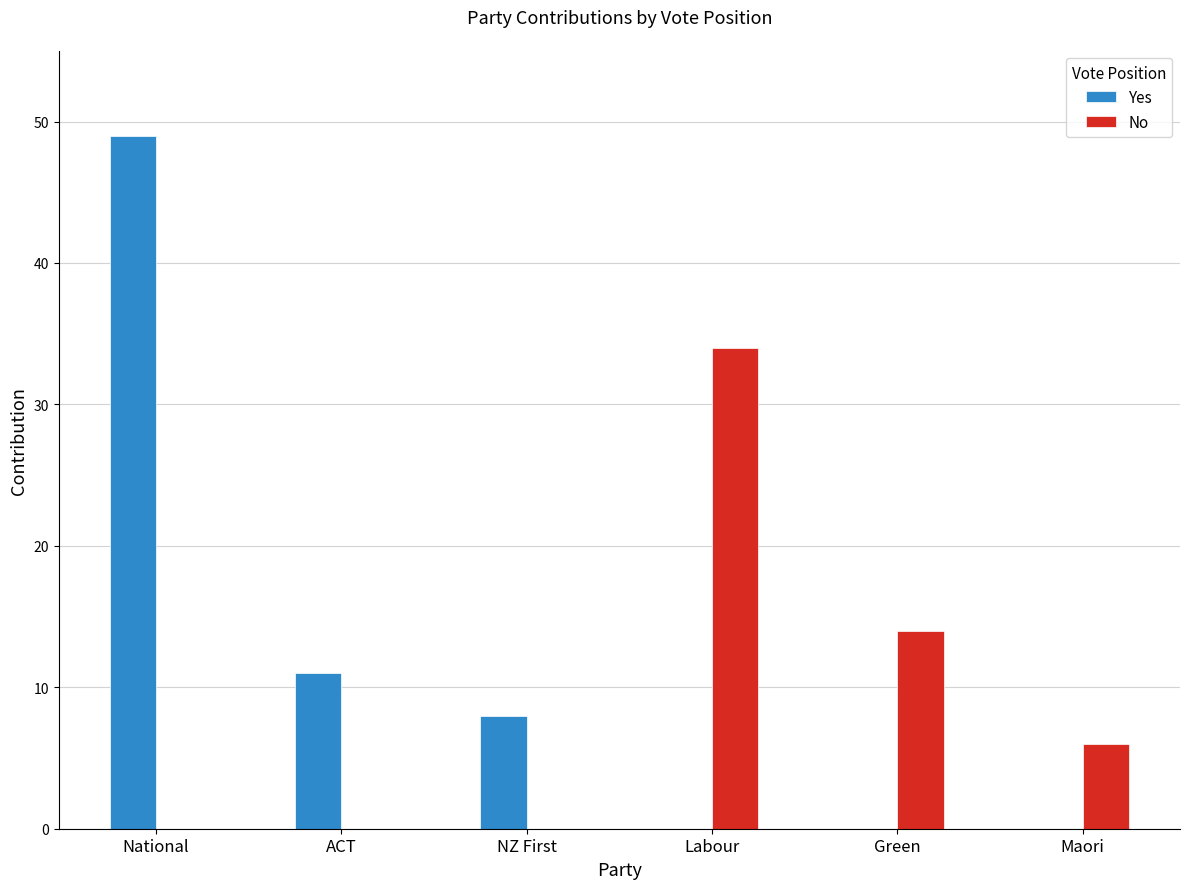

What value does the No series have at Maori, to the nearest 10?

10